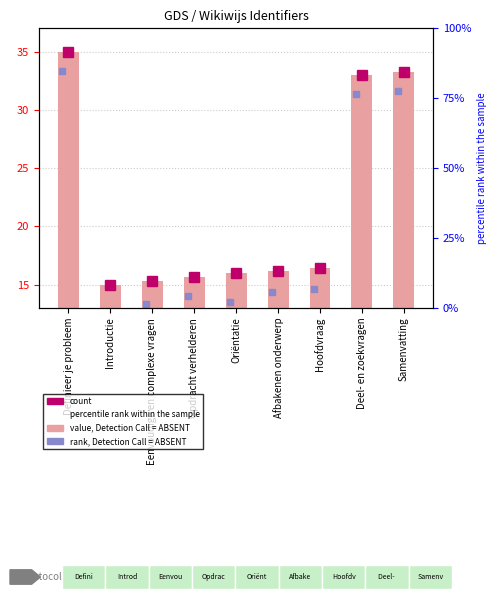

Which label corresponds to the largest value in the chart?

Definieer je probleem